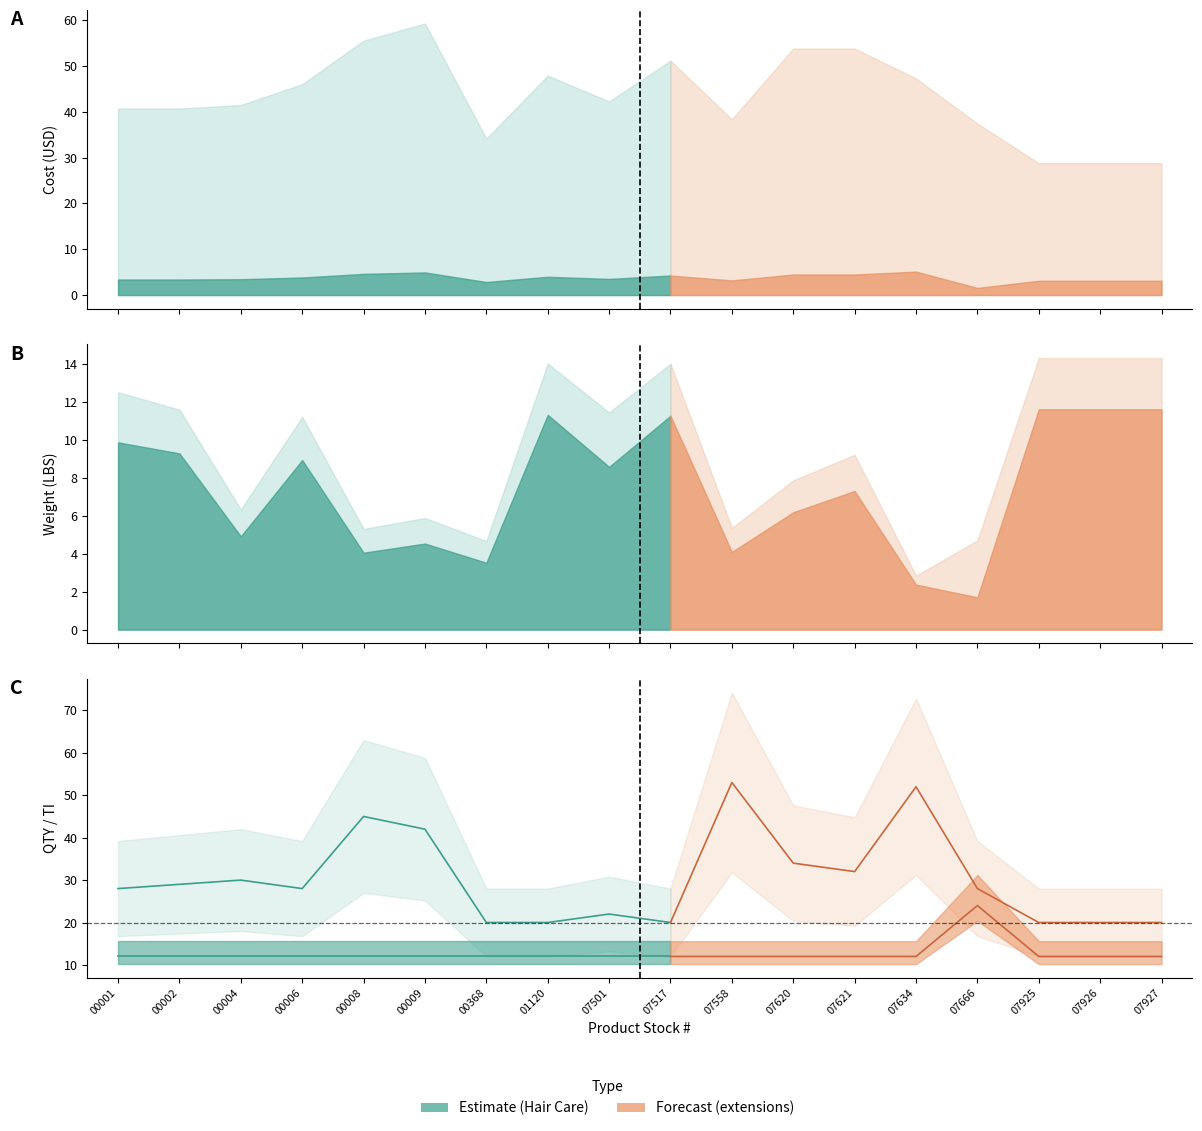

Between 07634 and 07621, which is larger?

07634